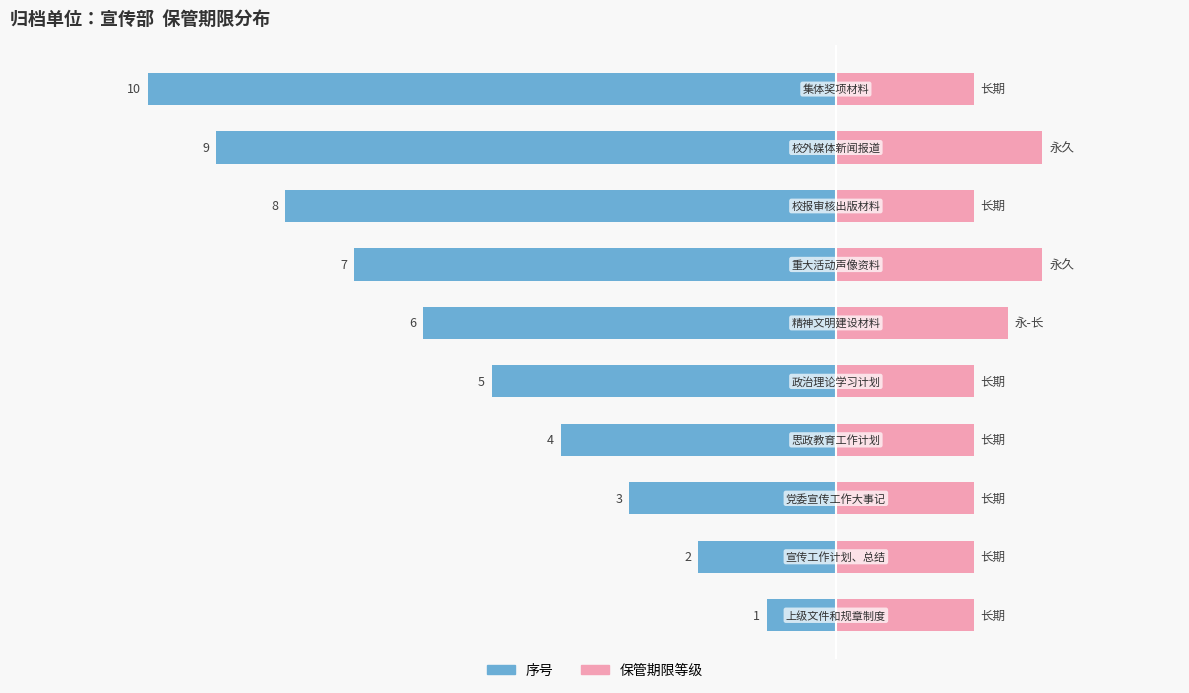

Rank the series by their average value, from lowest to highest.

序号, 保管期限等级